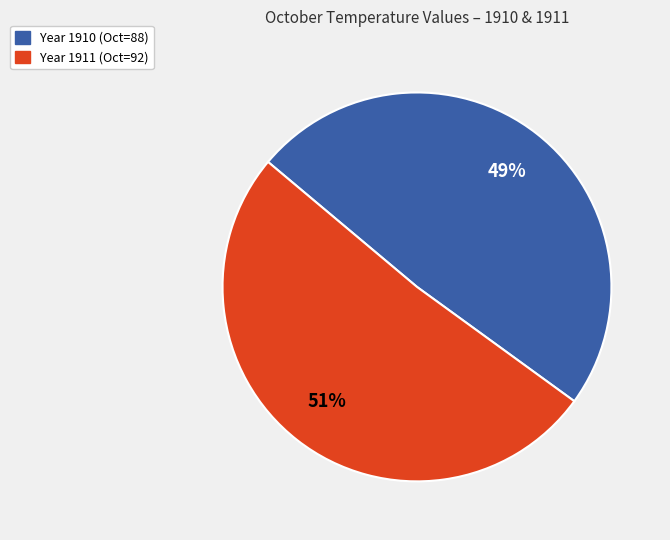

Does any single category account for the majority?

Yes